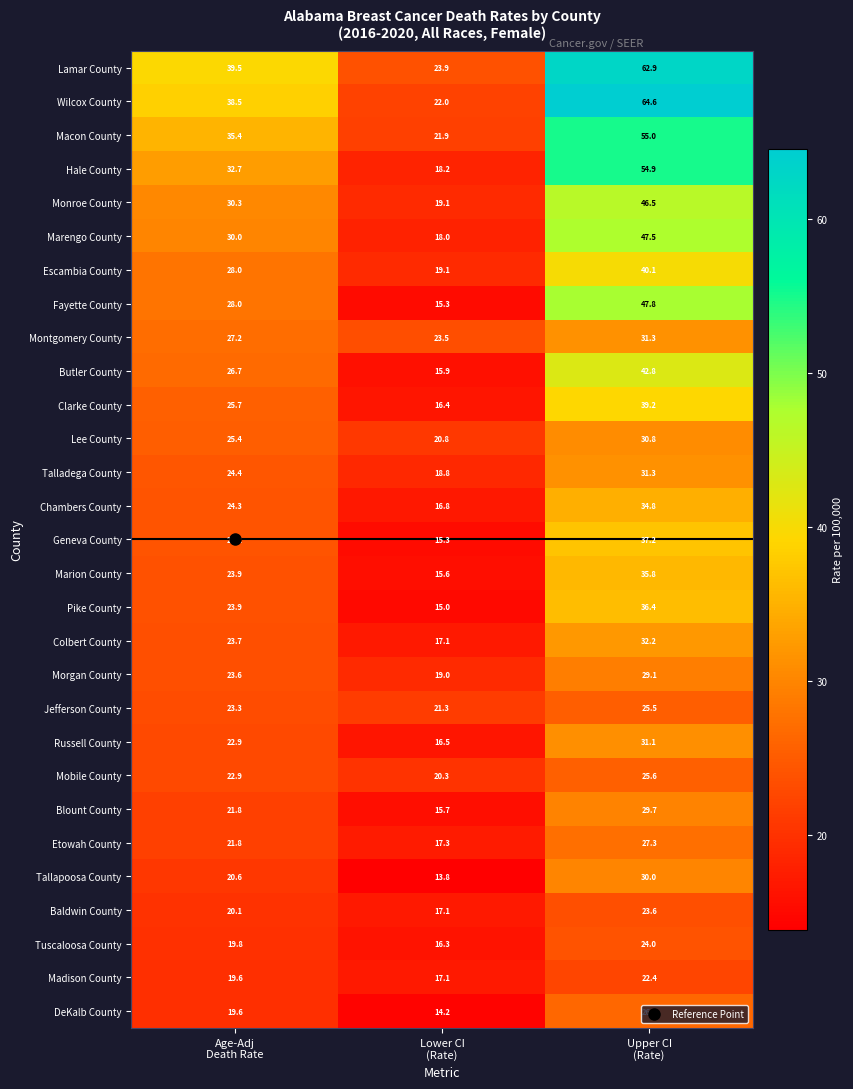

What is the maximum value shown in the chart?

64.6